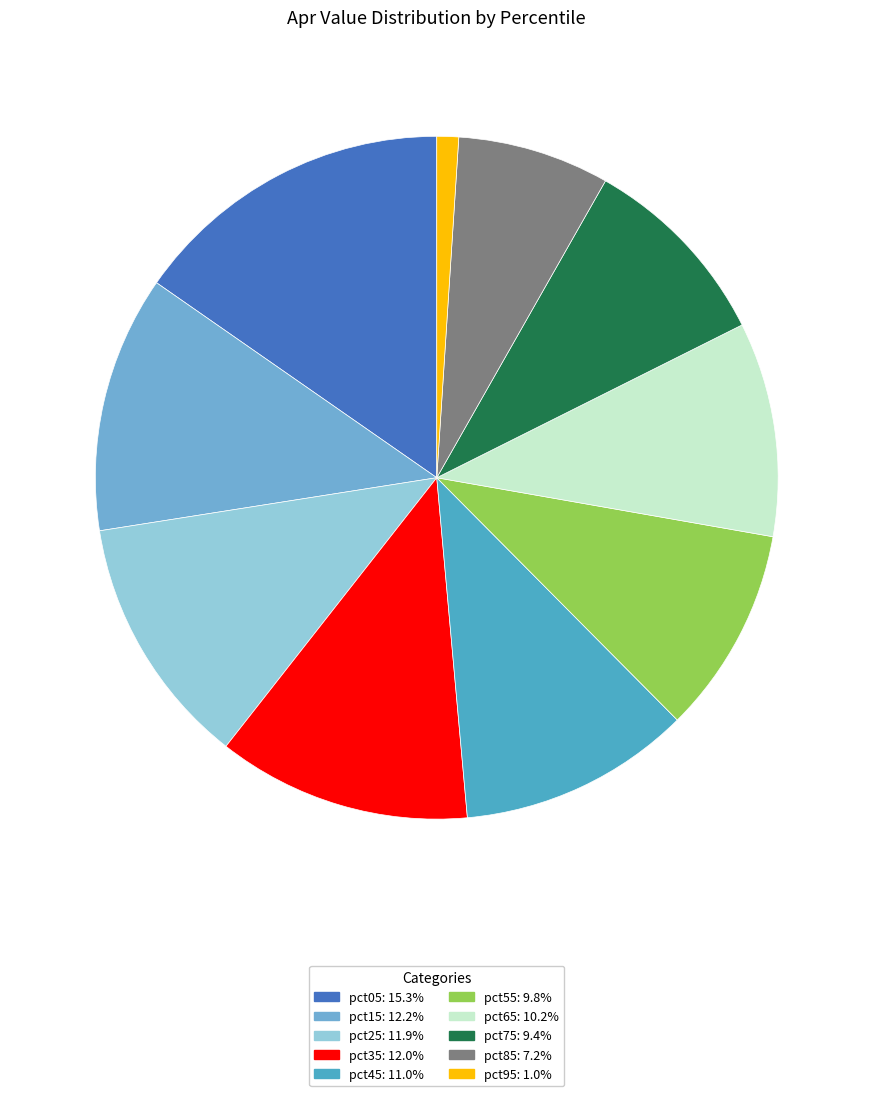

Count the number of slices in the pie.

10